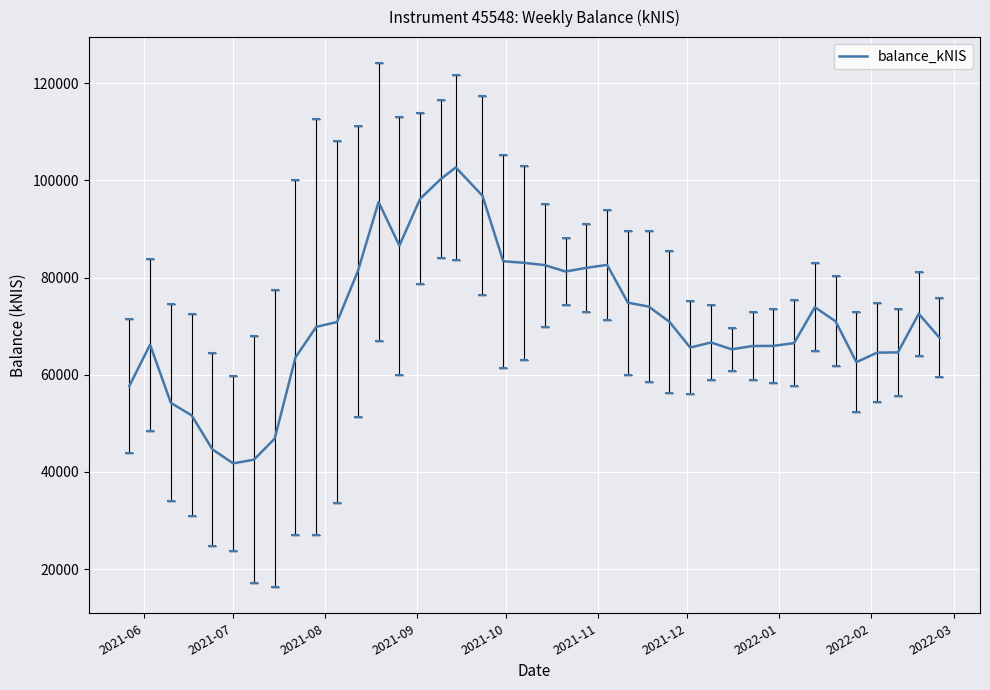

What is the maximum value shown in the chart?

102690.1